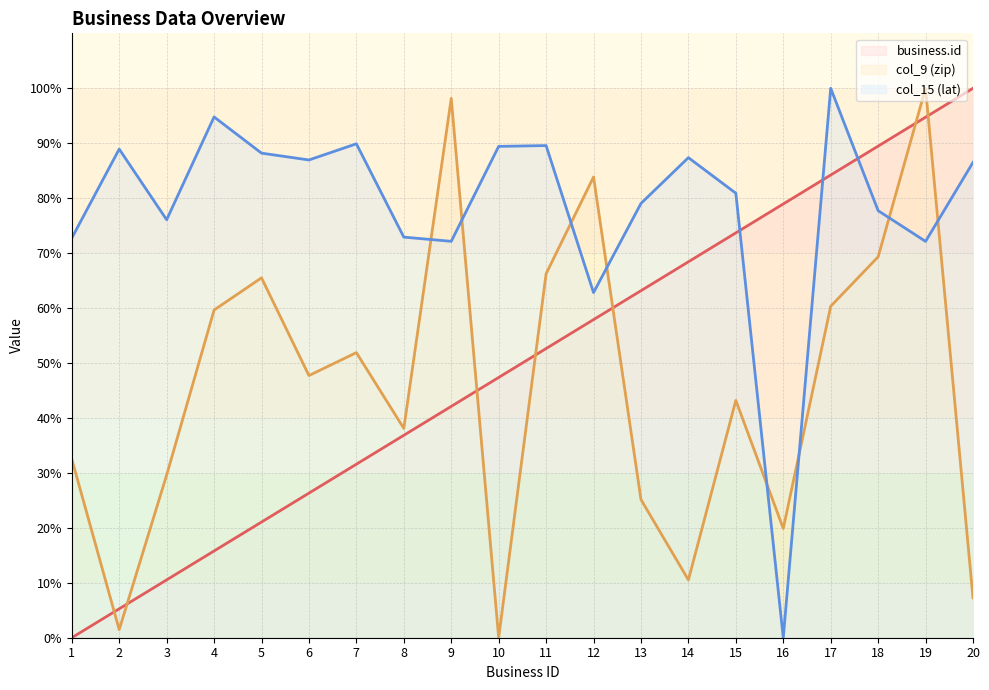

What is the sum of the col_9 (zip) (line) values at 9 and 1?

130.7